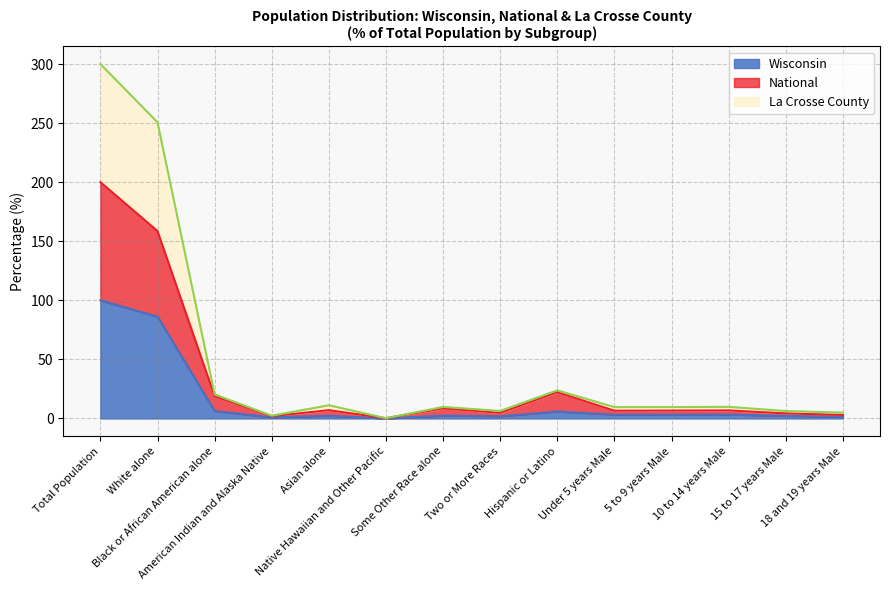

Which series has the largest range (max minus min)?

La Crosse County